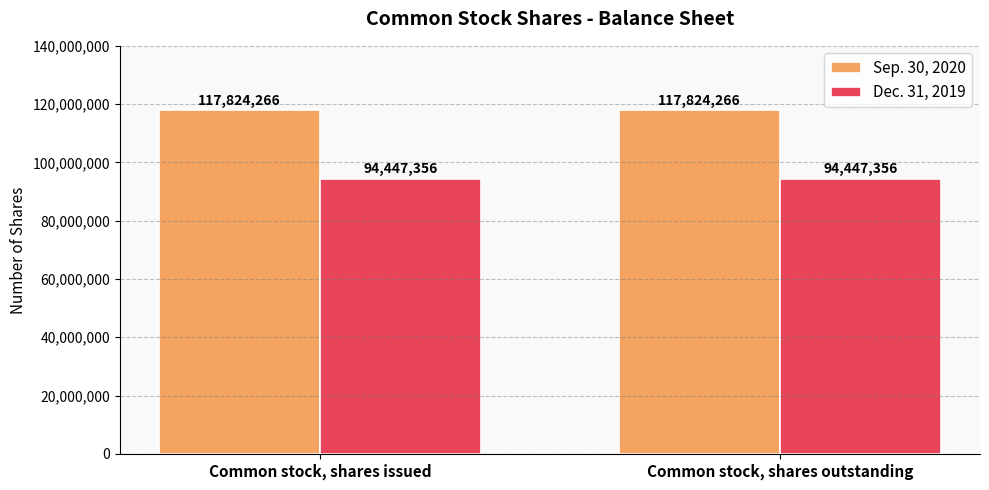

What is the value of the Sep. 30, 2020 bar at the 2nd from the left?

117824266